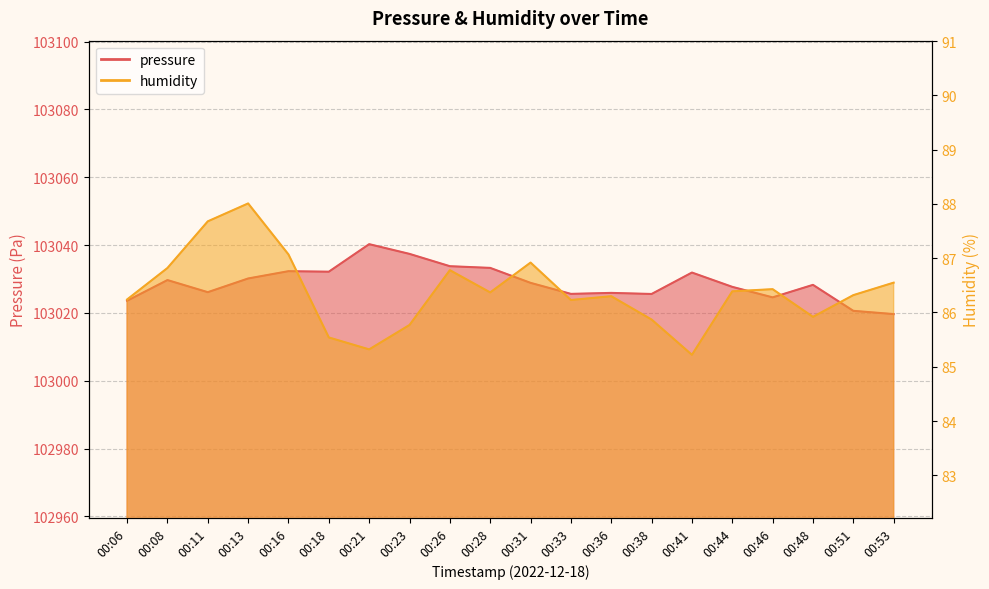

What is the maximum value for pressure?

103040.2